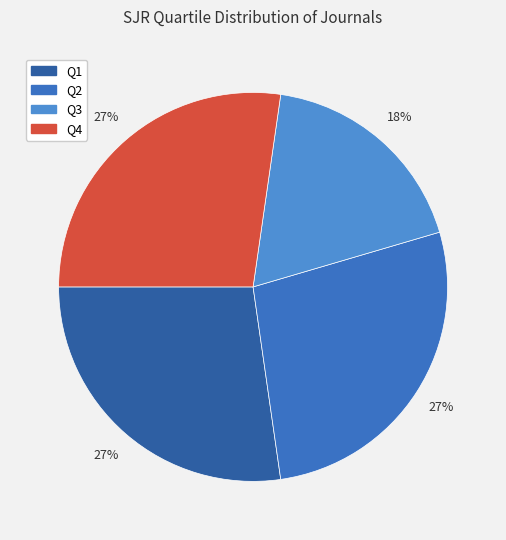

Count the number of slices in the pie.

4